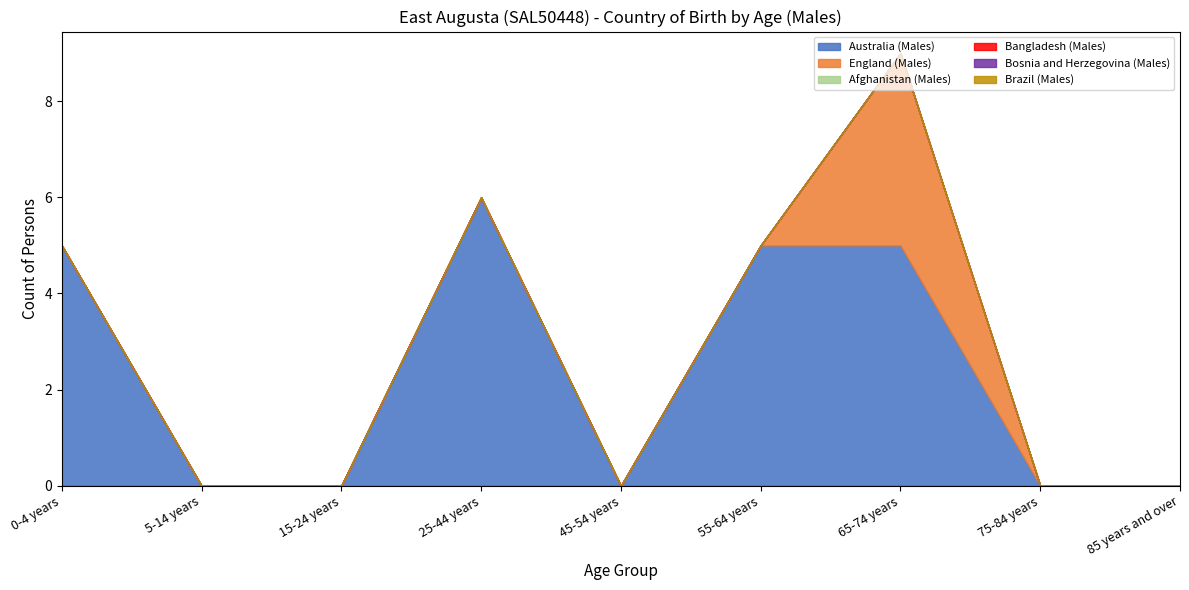

Which series has the widest spread of values?

Australia (Males)